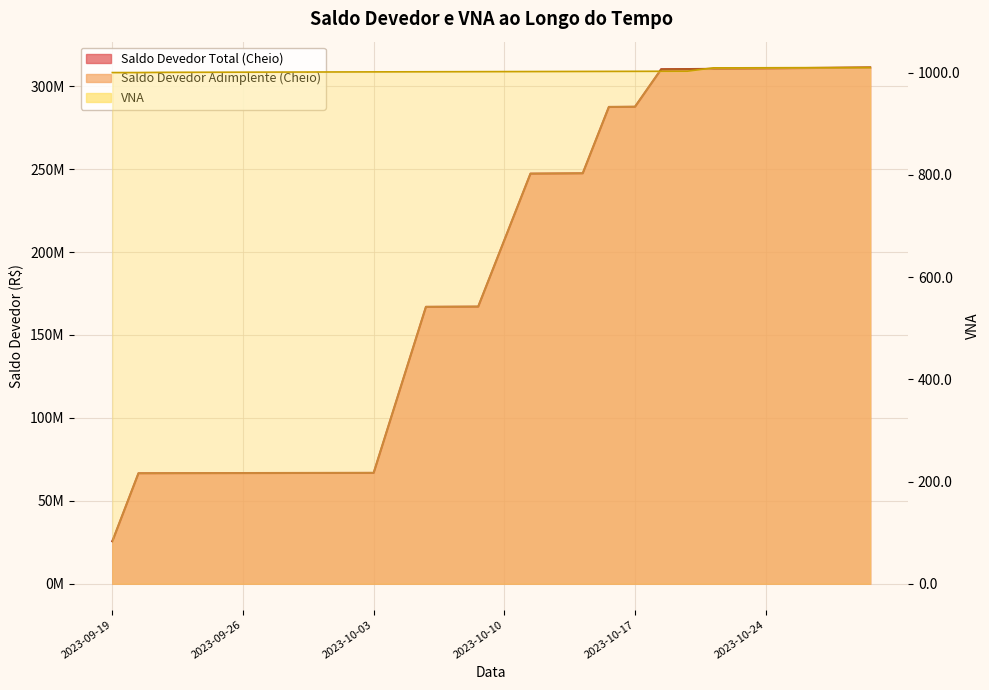

What is the lowest value of the Saldo Devedor Total (Cheio) series?

25646000.0